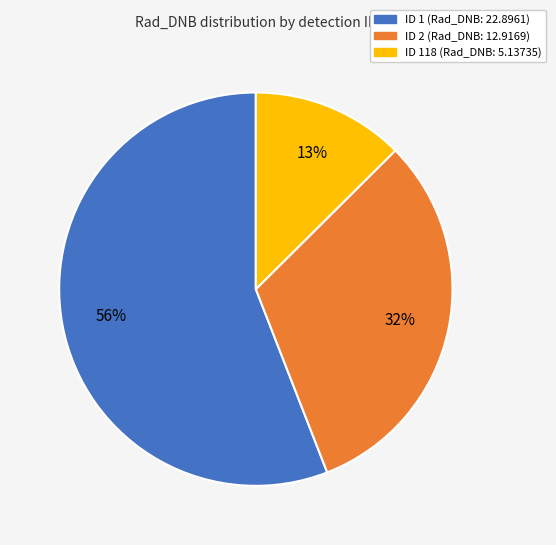

Is there any slice that represents more than half of the pie?

Yes